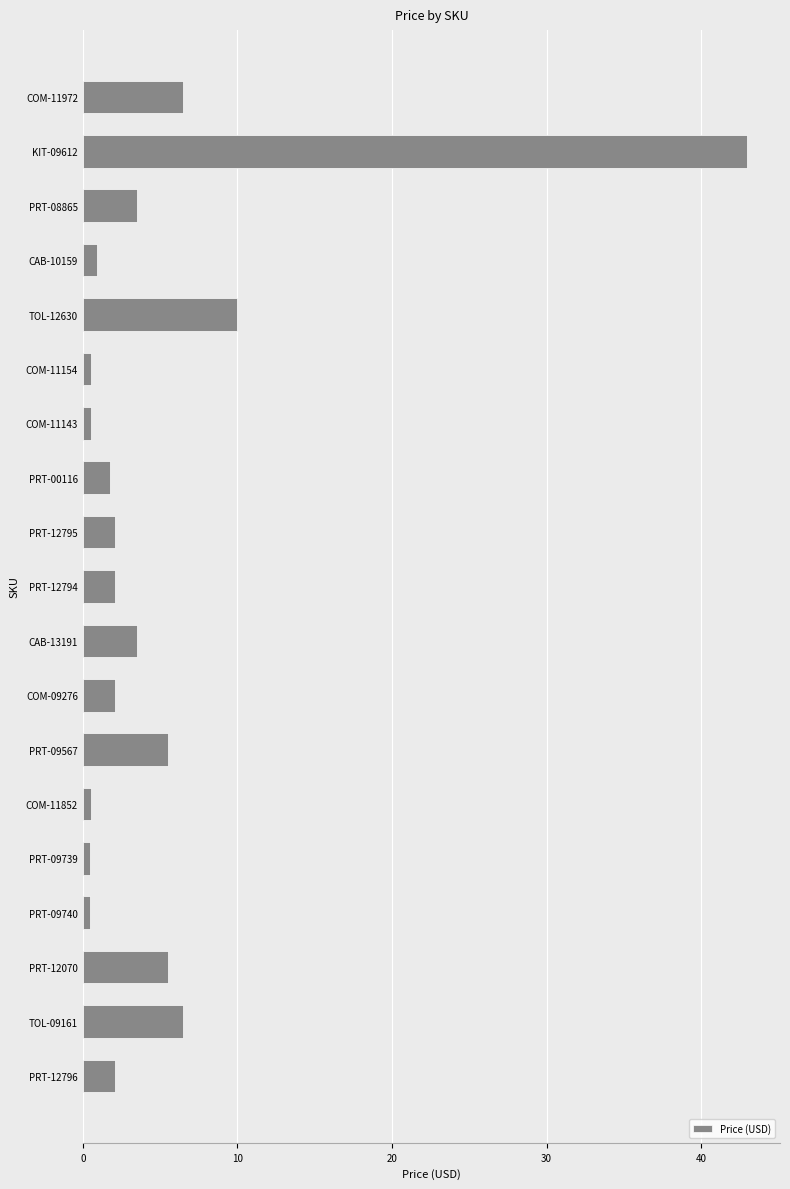

The value at COM-09276 is 2.1. True or false?

True